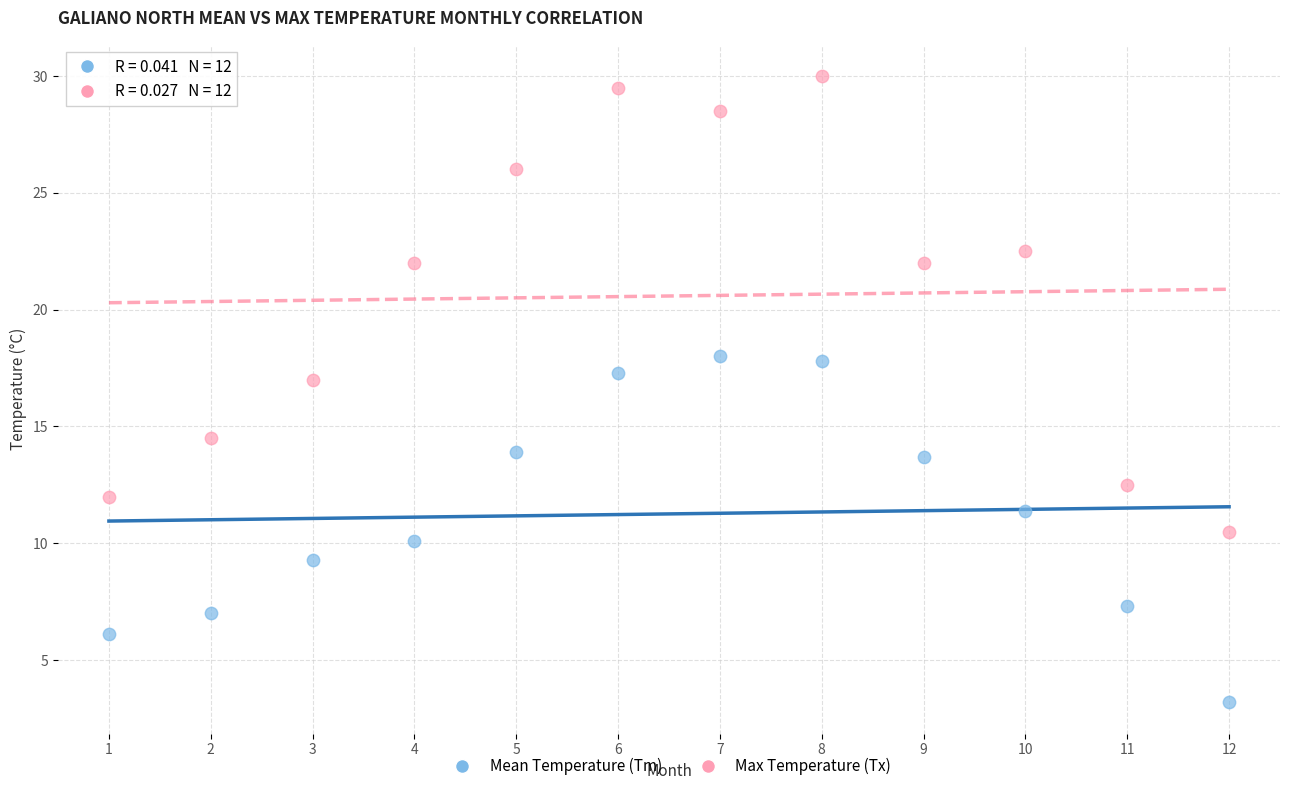

Across all data points, what is the range of X values (max minus min)?

11.0